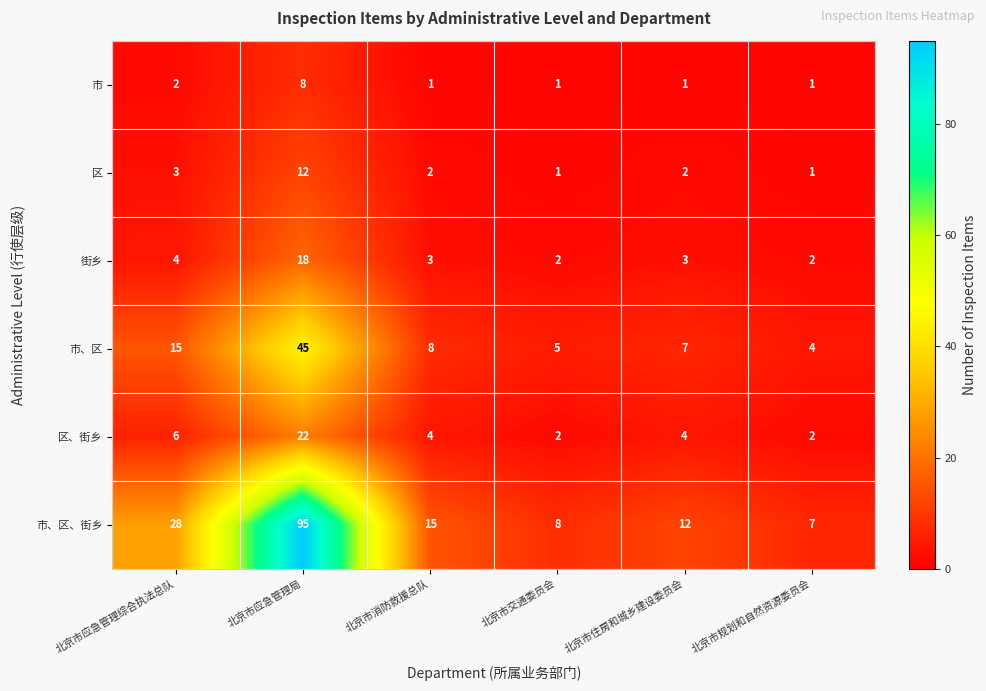

Is it true that 市、区 equals 5 at 北京市交通委员会?

True